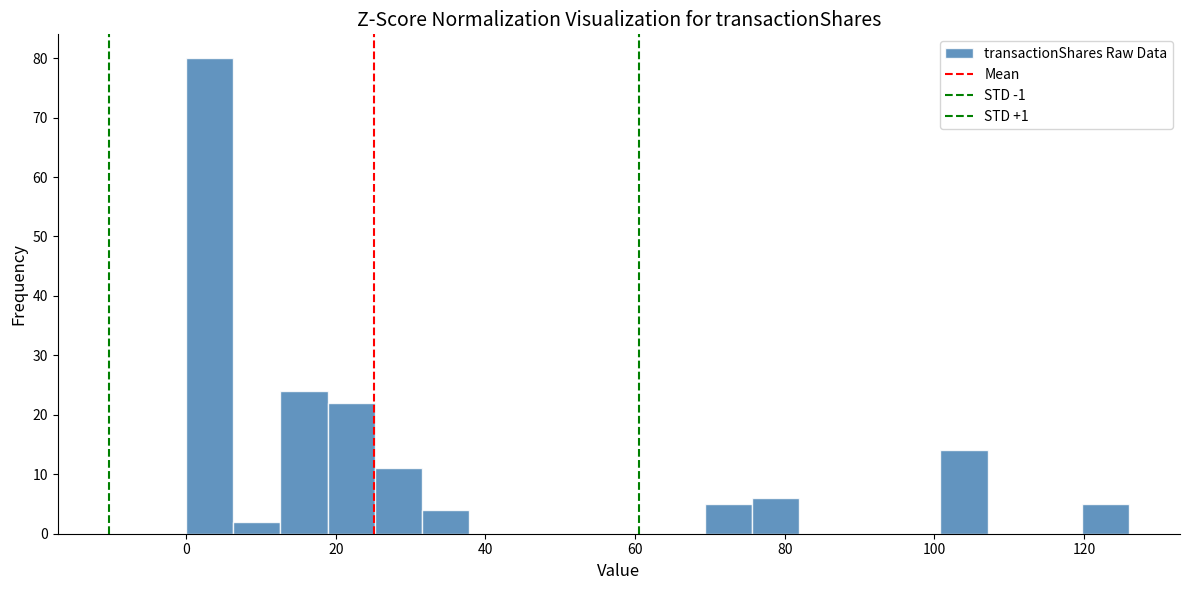

Read against the x-axis, roughly where is the centre of the tallest bar?

4